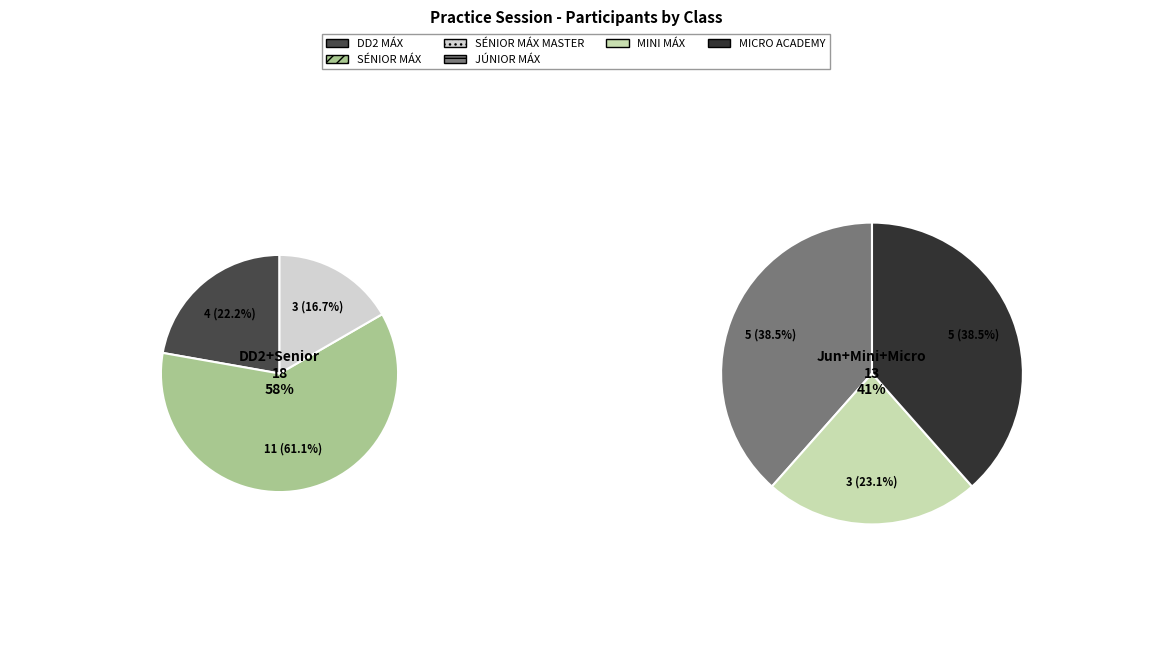

To the nearest percent, what is the difference between the DD2 MÁX and MICRO ACADEMY slice percentages?

3%